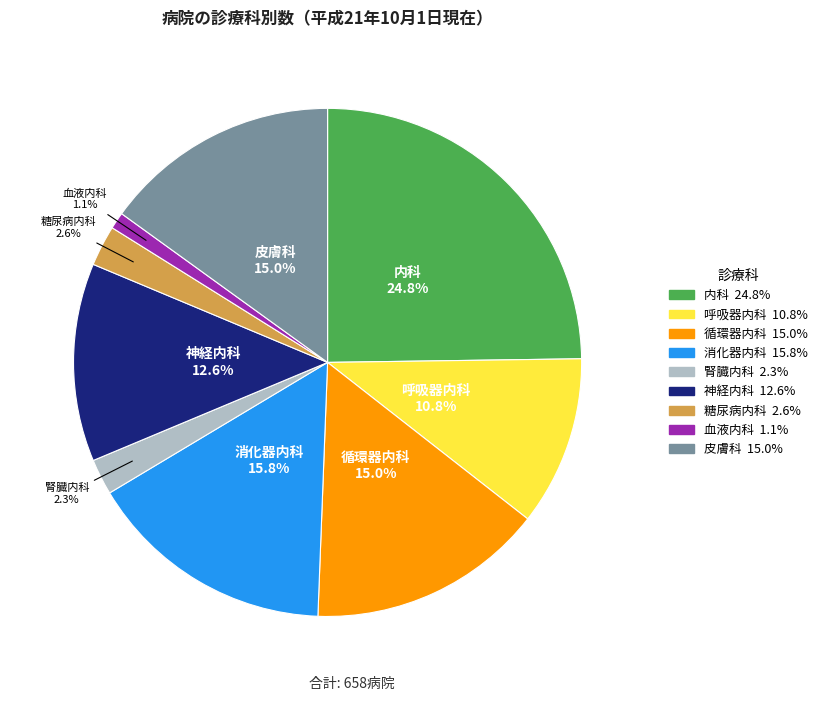

Does any single category account for the majority?

No